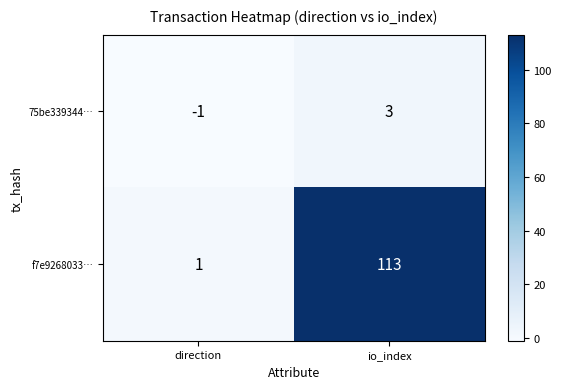

Which label corresponds to the largest value in the chart?

io_index